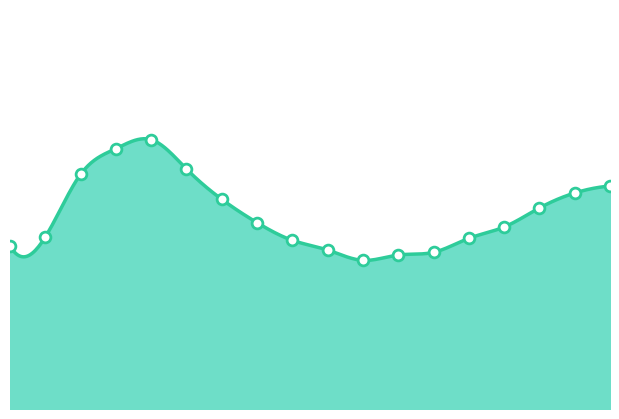

Between 06:30 and 01:00, which is larger?

01:00